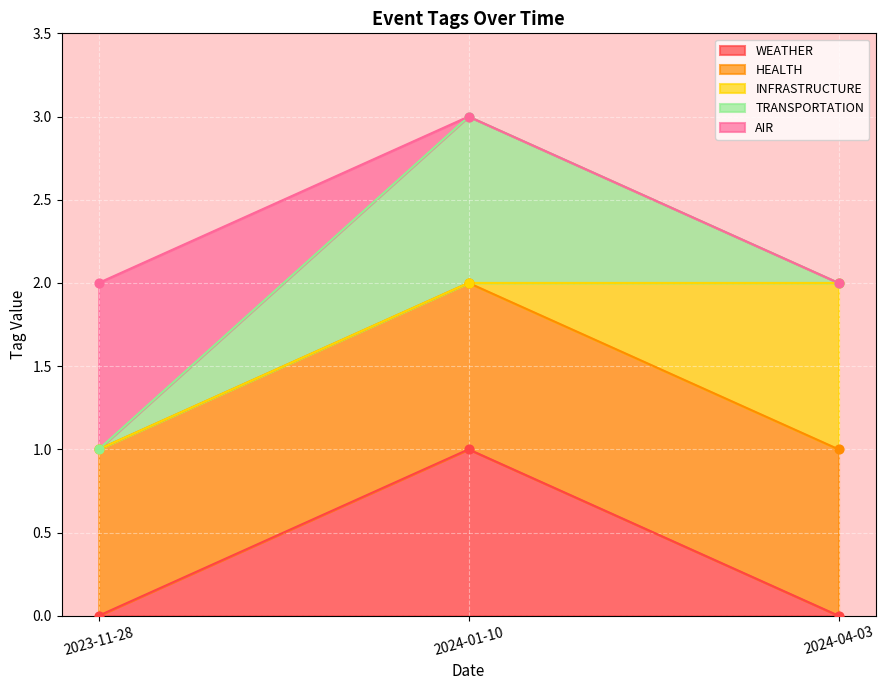

Which series has the largest total across all categories?

AIR